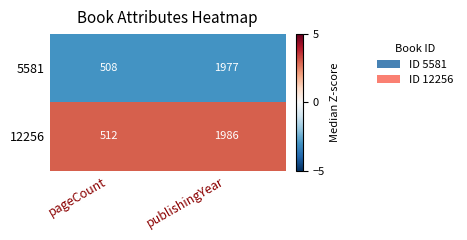

The 12256 series shows 1986 at publishingYear. True or false?

True